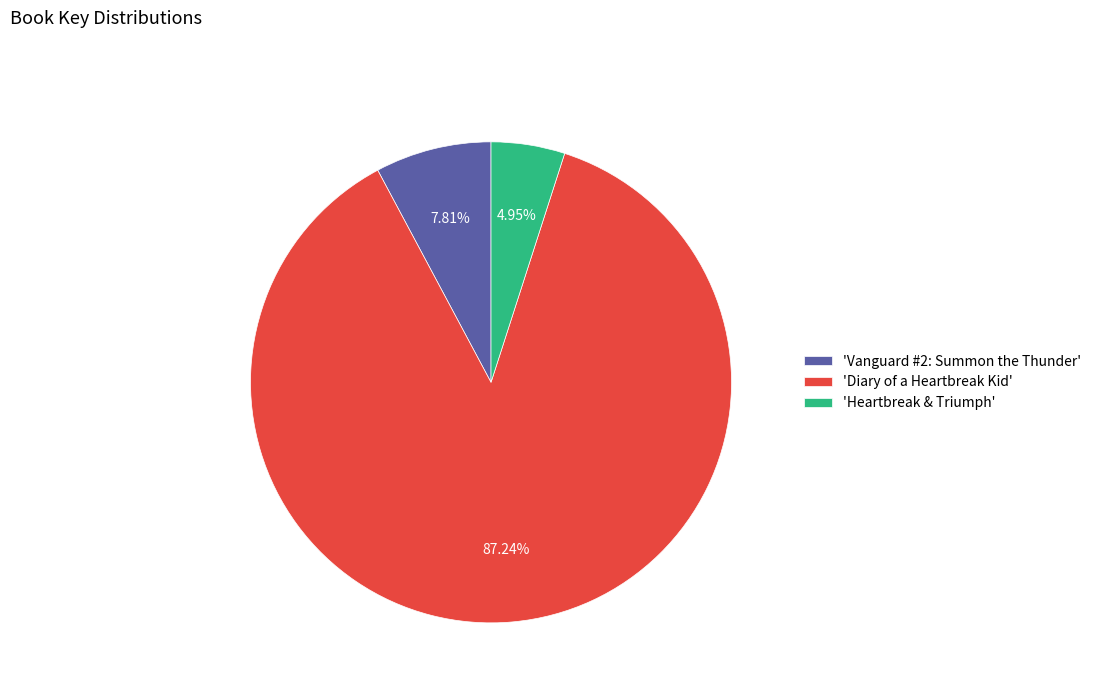

What is the majority slice?

'Diary of a Heartbreak Kid'